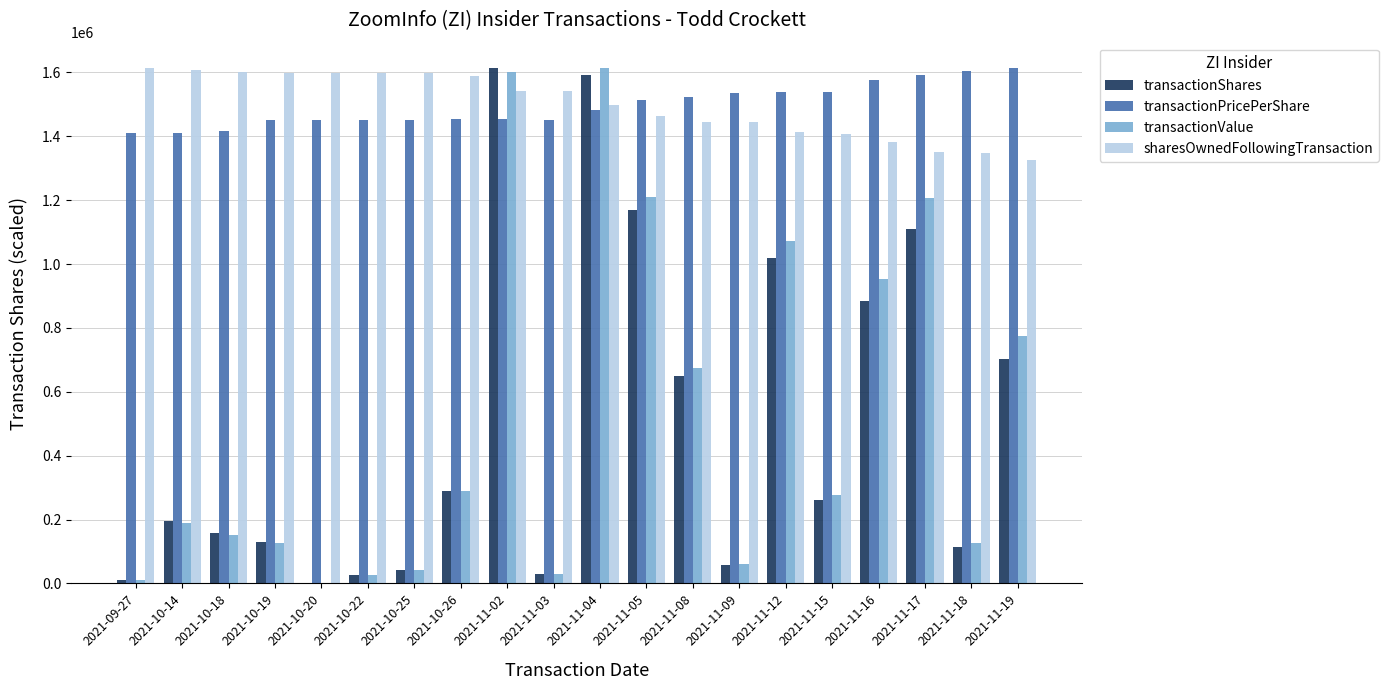

What are all the series names shown in the legend?

transactionShares, transactionPricePerShare, transactionValue, sharesOwnedFollowingTransaction